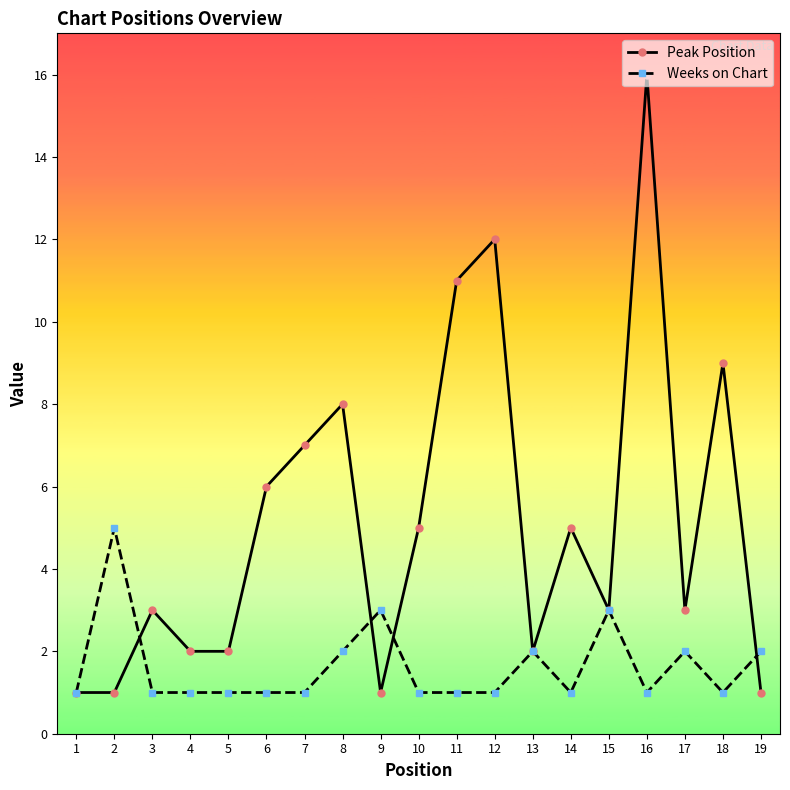

Is the value of Weeks on Chart at 4 greater than the value of Peak Position at 10?

No